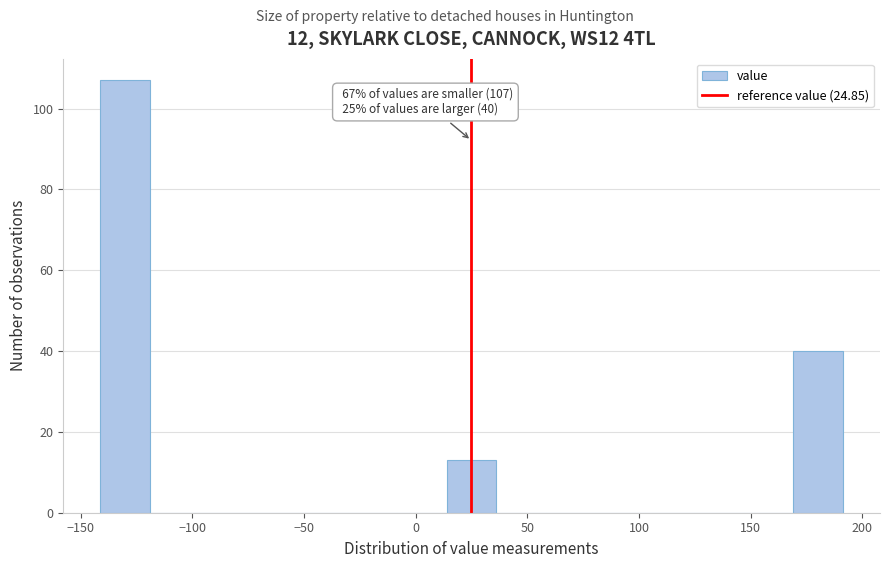

Over which range of the x-axis is the bar tallest?

-140 to -120